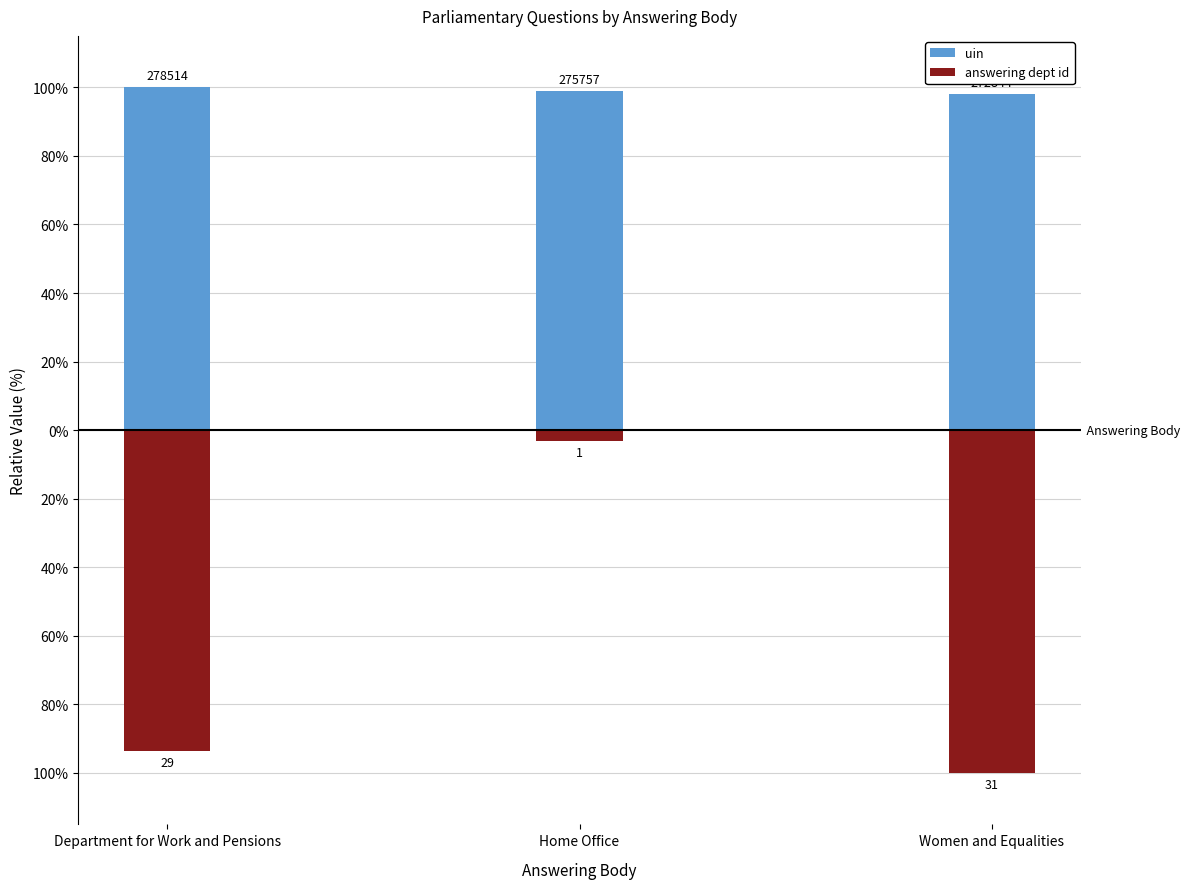

Which series changed the most between Department for Work and Pensions and Women and Equalities?

answering dept id